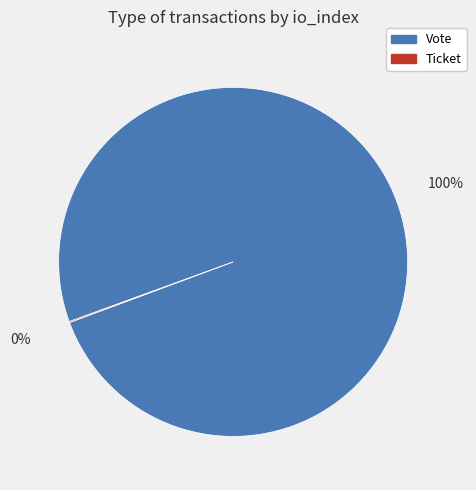

To the nearest percent, what percentage of the pie is Vote?

100%